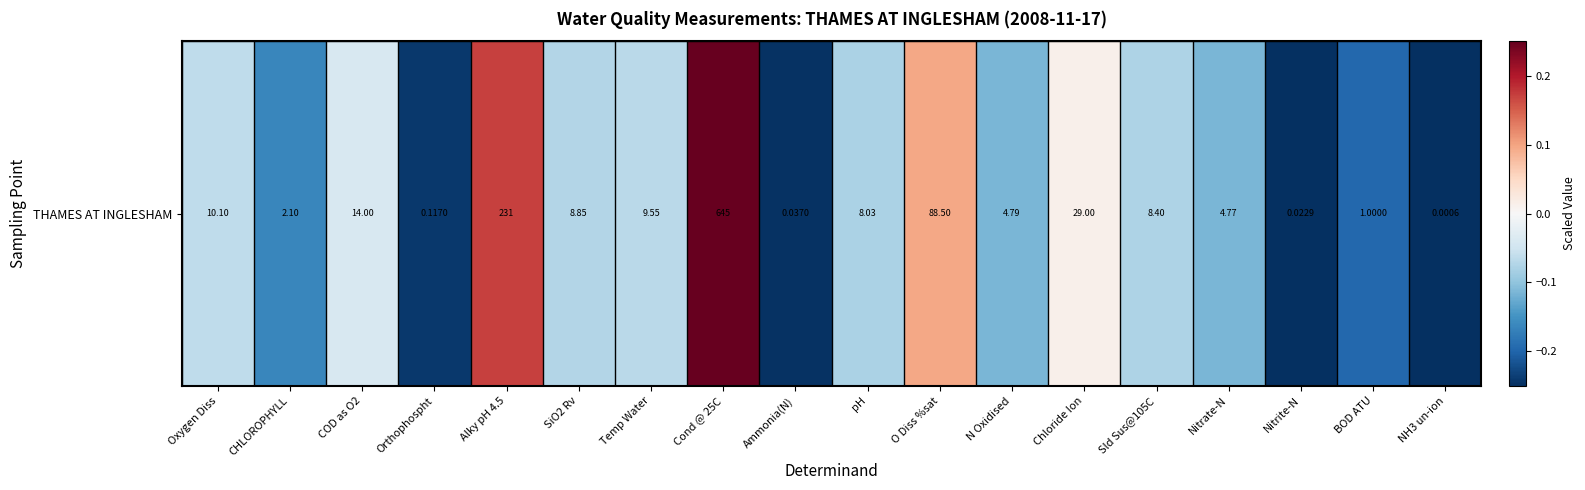

Reading left to right, list all the values displayed in this chart.

-0.1	-0.2	-0.0	-0.2	0.2	-0.1	-0.1	0.2	-0.2	-0.1	0.1	-0.1	0.0	-0.1	-0.1	-0.2	-0.2	-0.2